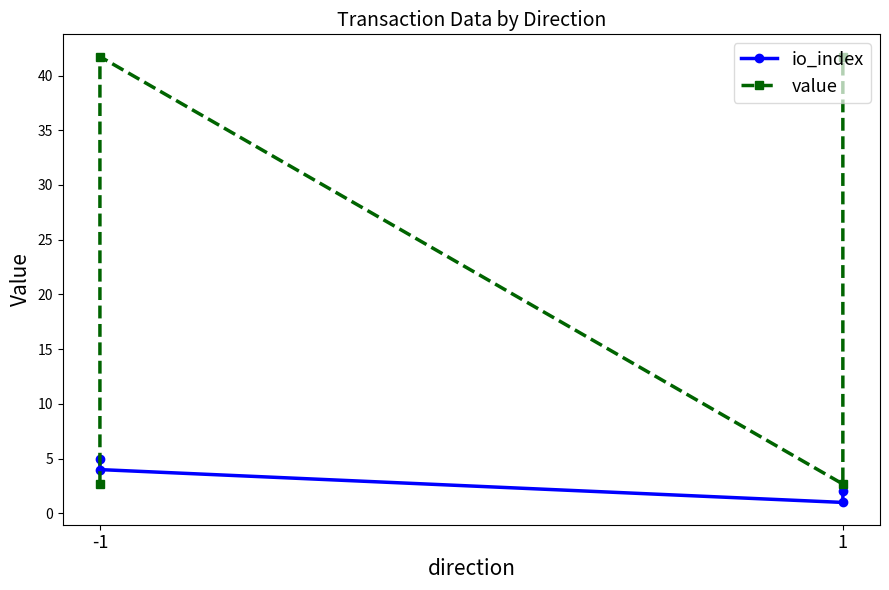

How many lines are shown in the chart?

2